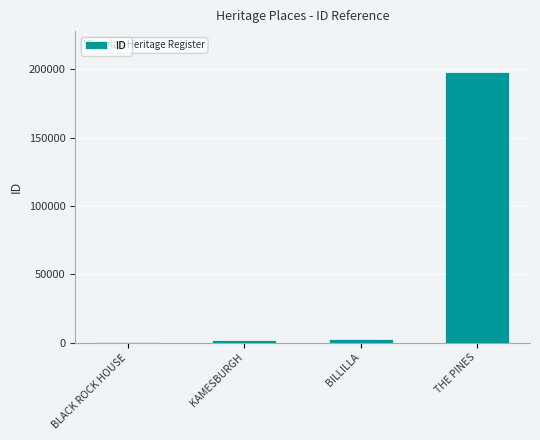

What is the change in value from BILLILLA to THE PINES?

+195744